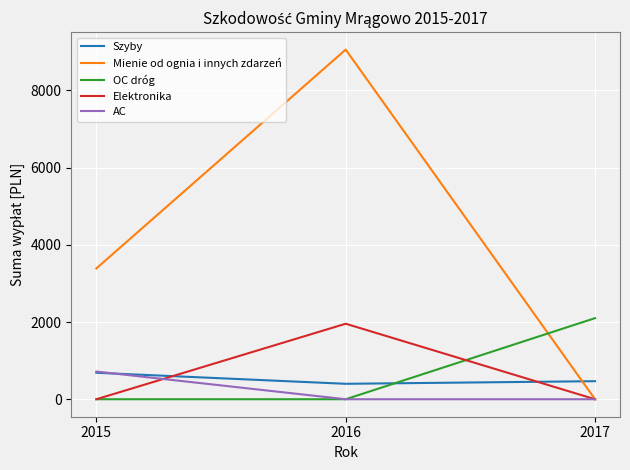

Reading left to right, transcribe all the data shown in this chart.

Szyby: 686.0	400.0	467.7
Mienie od ognia i innych zdarzeń: 3389.0	9056.9	0.0
OC dróg: 0.0	0.0	2101.2
Elektronika: 0.0	1956.0	0.0
AC: 717.0	0.0	0.0